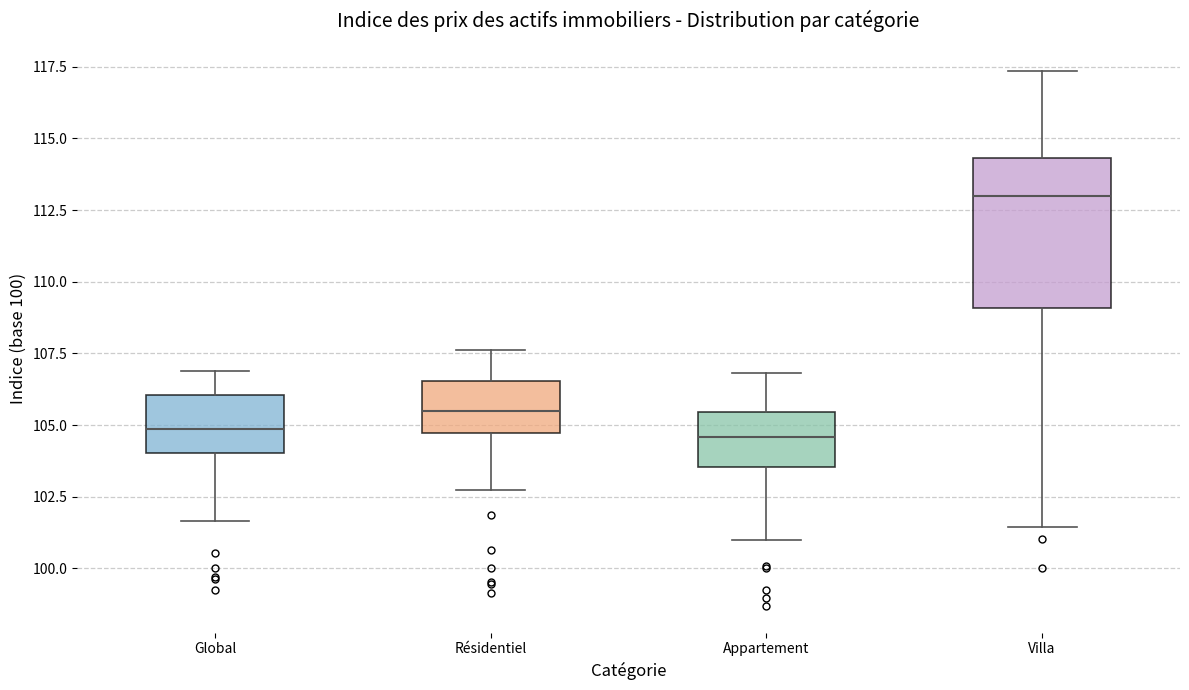

Reading left to right, read every box against the y-axis: the position of its median line, the range the box covers, and the ends of its whiskers. The values are not printed on the chart, so give them approximately, as read against the axis.

Global: median 105.0, box 104.0 to 106.0, whiskers 101.5 to 107.0
Résidentiel: median 105.5, box 104.5 to 106.5, whiskers 102.5 to 107.5
Appartement: median 104.5, box 103.5 to 105.5, whiskers 101.0 to 107.0
Villa: median 113.0, box 109.0 to 114.5, whiskers 101.5 to 117.5